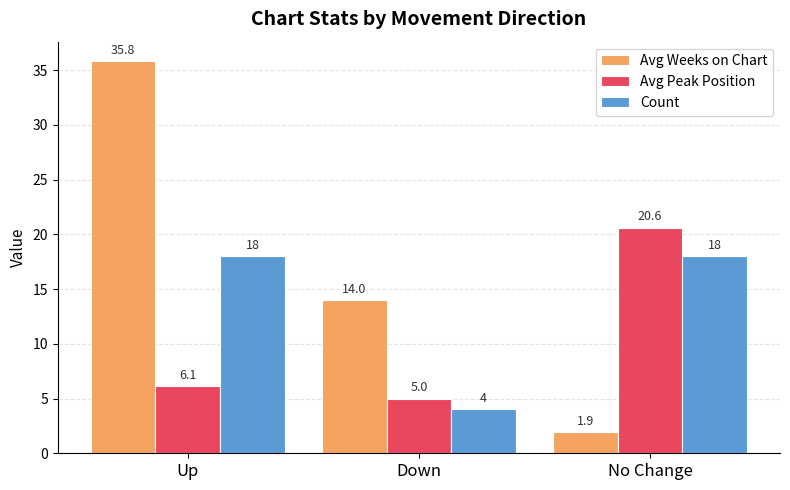

How many series are shown in this chart?

3